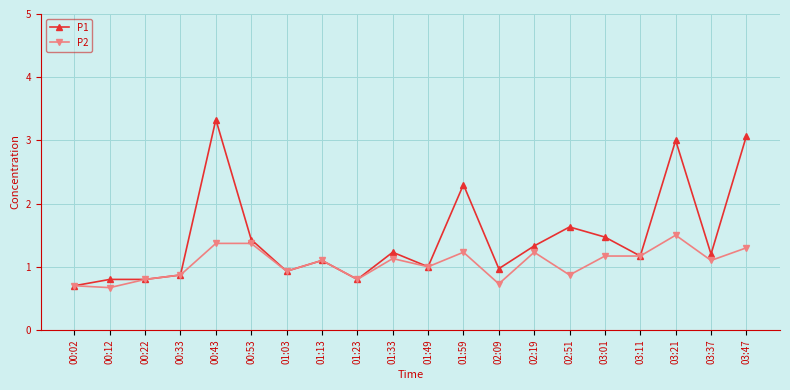

What is the label of the 17th point from the right?

00:33